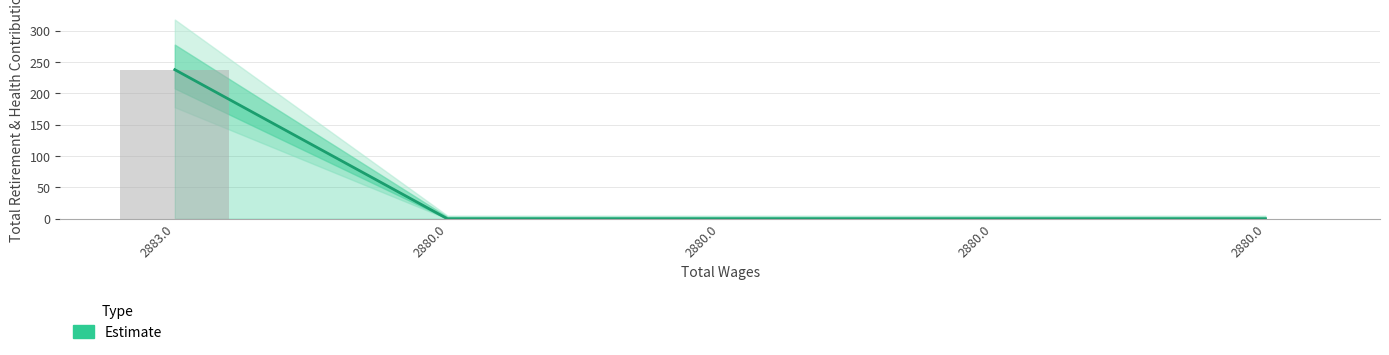

Does the chart contain any negative values?

No